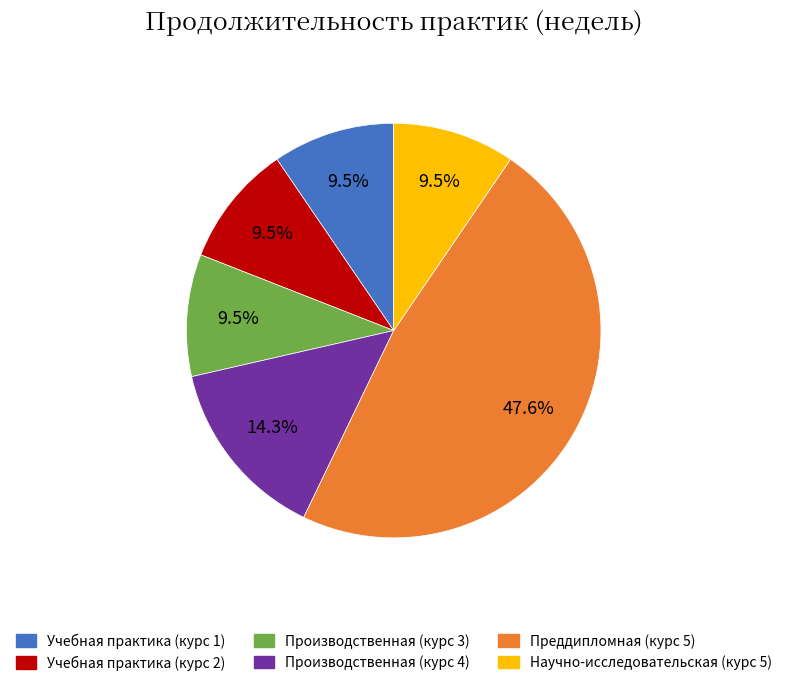

Between Преддипломная (курс 5) and Производственная (курс 4), which is larger?

Преддипломная (курс 5)